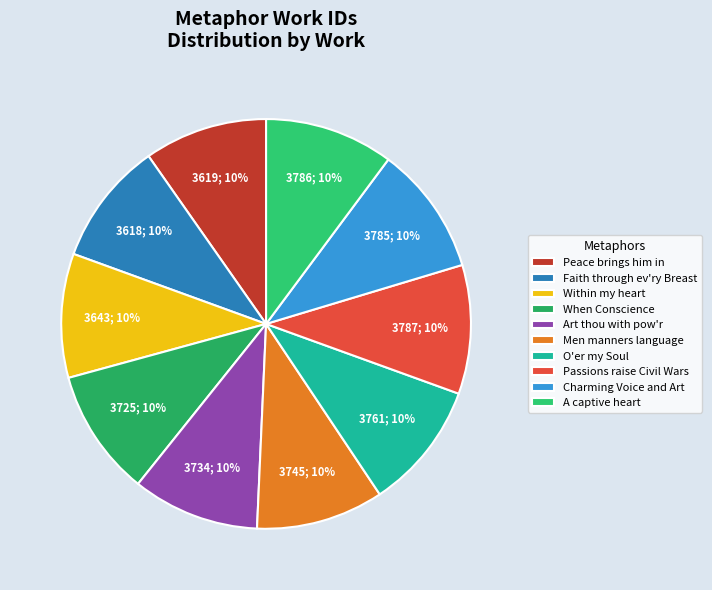

How many segments does this pie chart have?

10